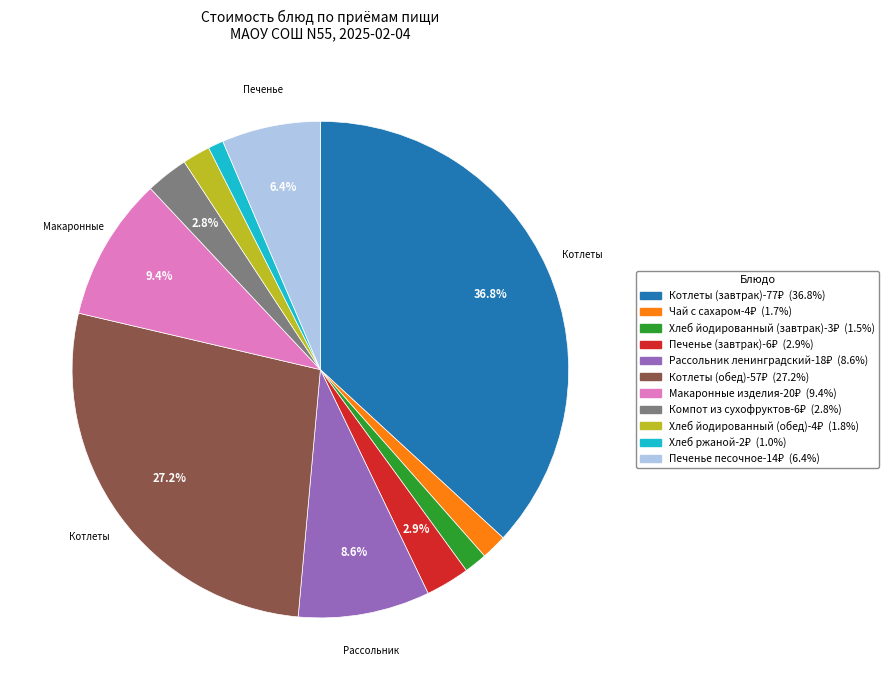

Which category has the biggest portion of the pie?

Котлеты (завтрак)